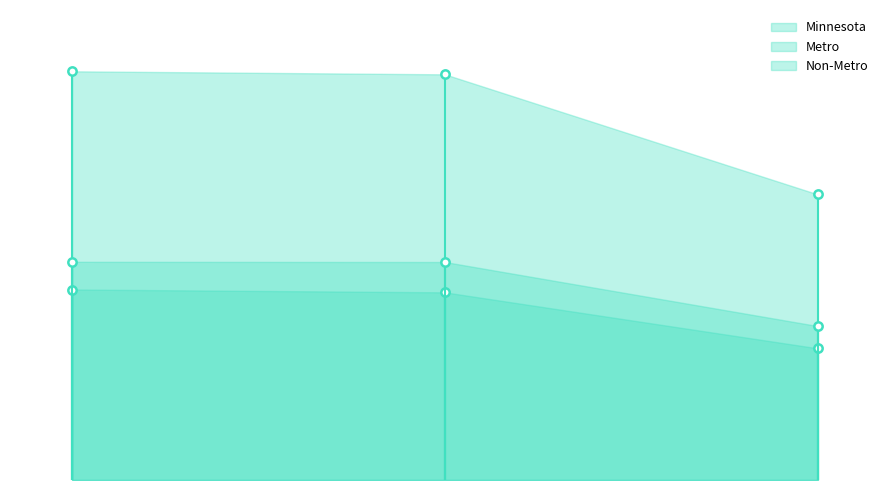

Which series has the largest total across all categories?

Minnesota